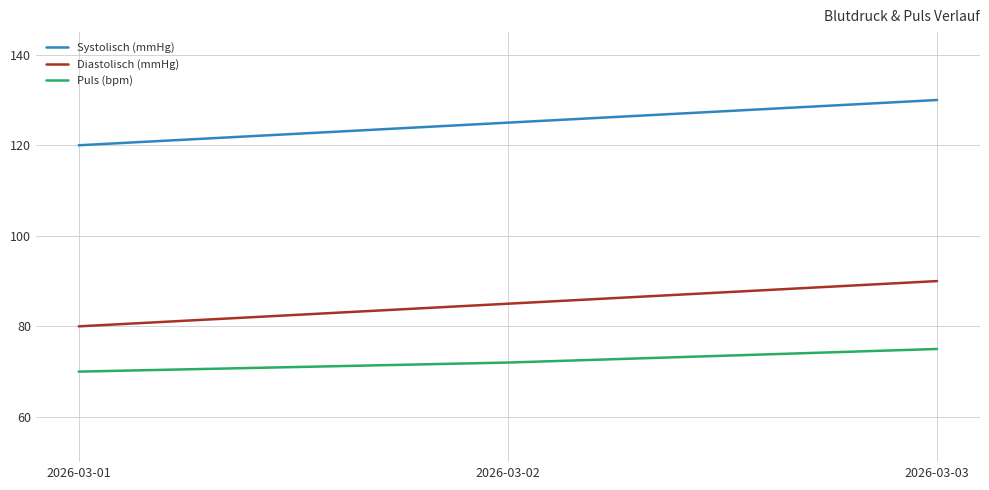

The Diastolisch (mmHg) series shows 160 at 2026-03-03. True or false?

False